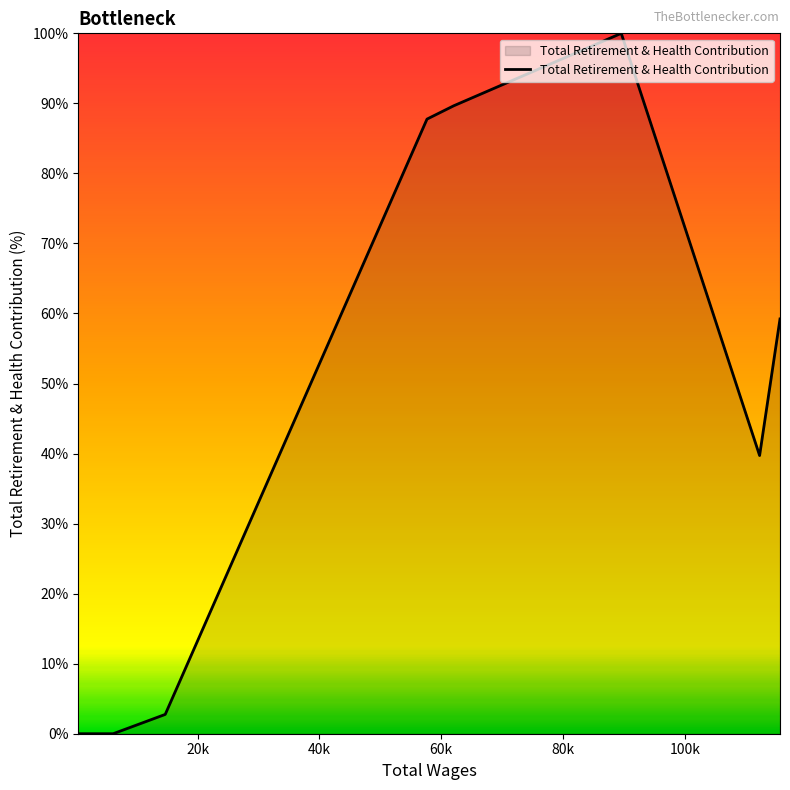

What is the greatest value displayed?

100.0